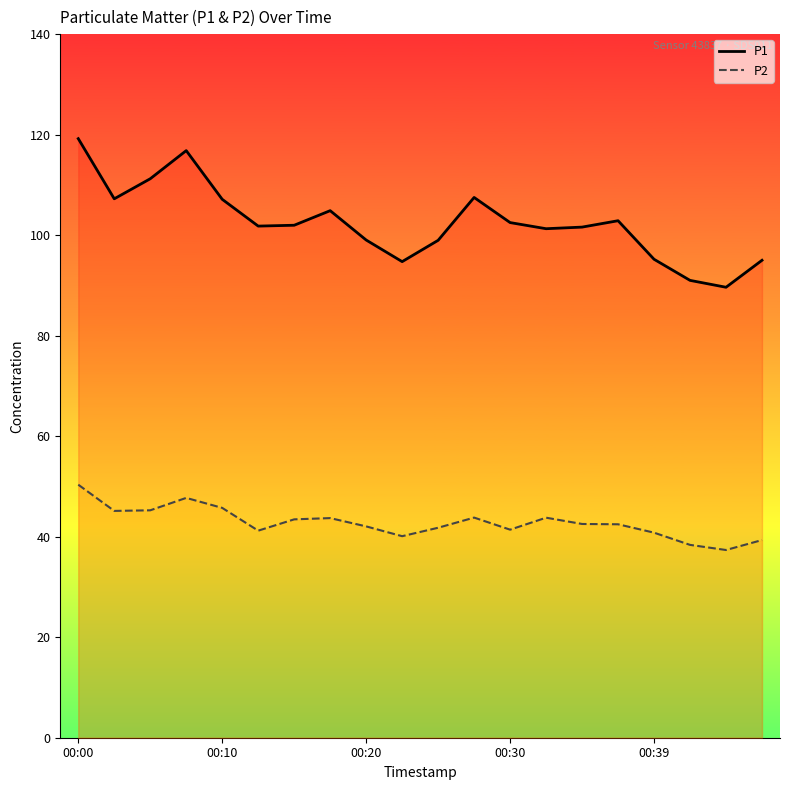

What is the difference between the highest and lowest values at 5?

60.6